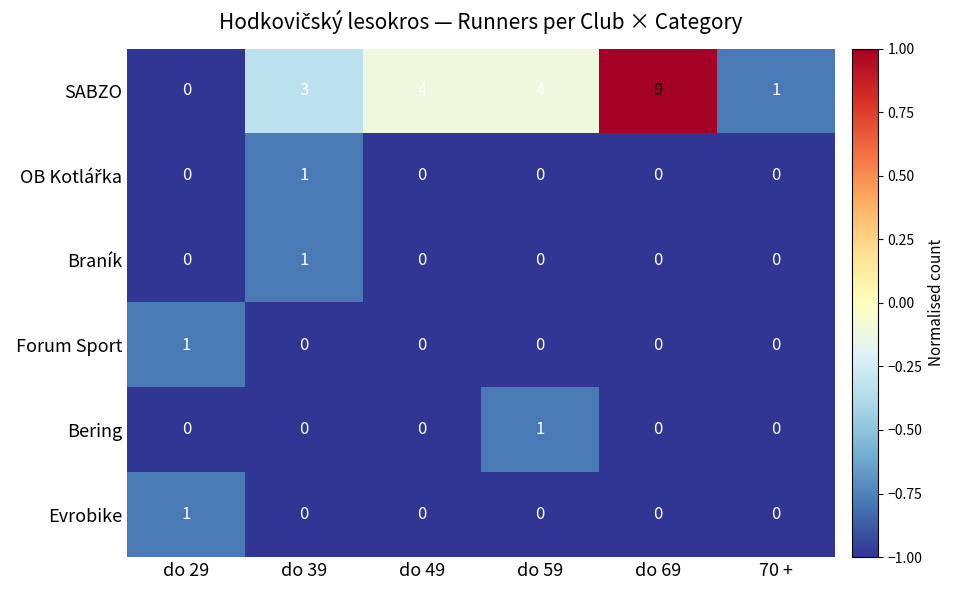

At which category is the sum across all series the highest?

do 69